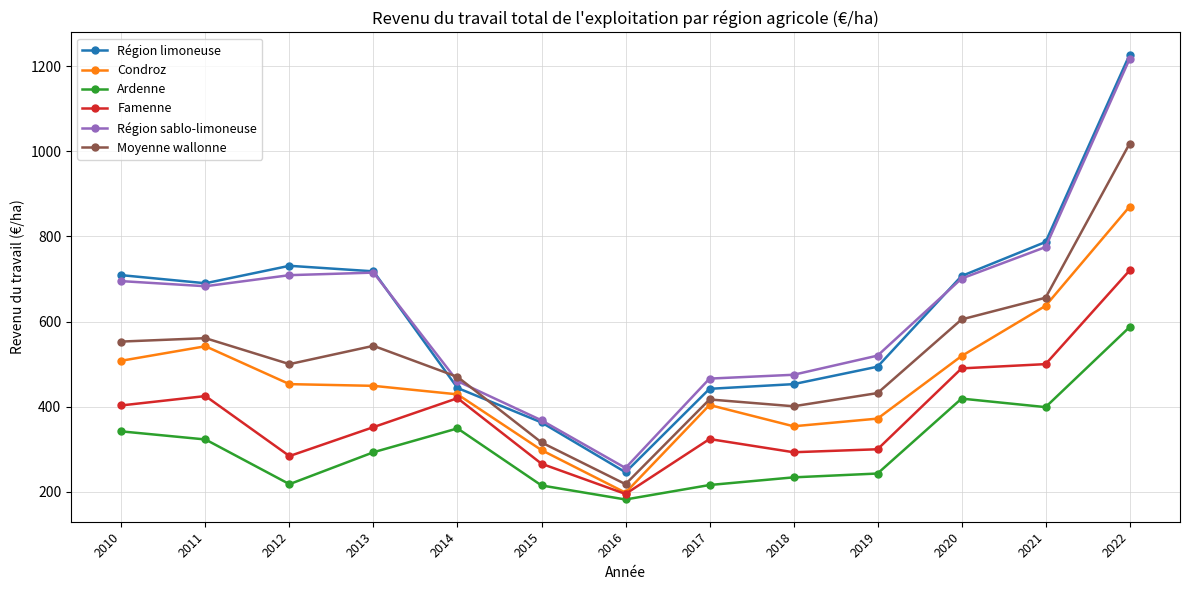

True or false: Famenne and Région limoneuse intersect in this chart.

False